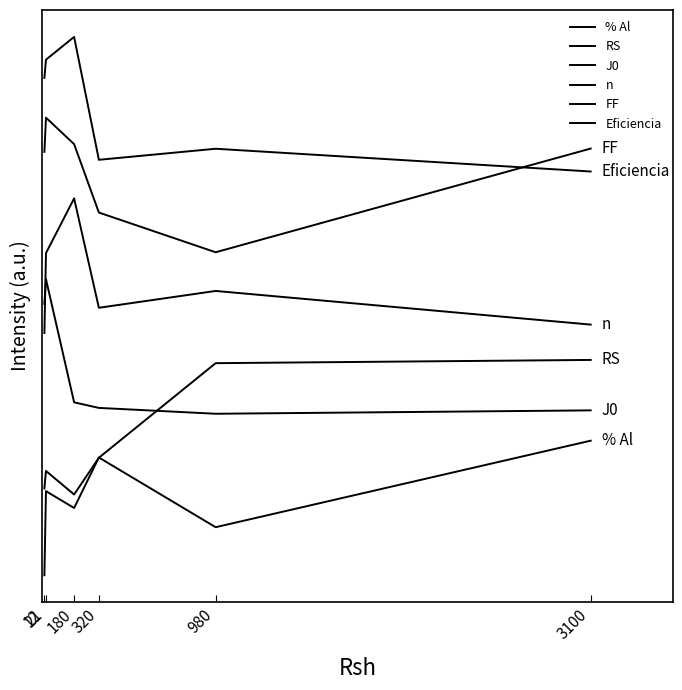

What is the total value across all series at 980?

10.8